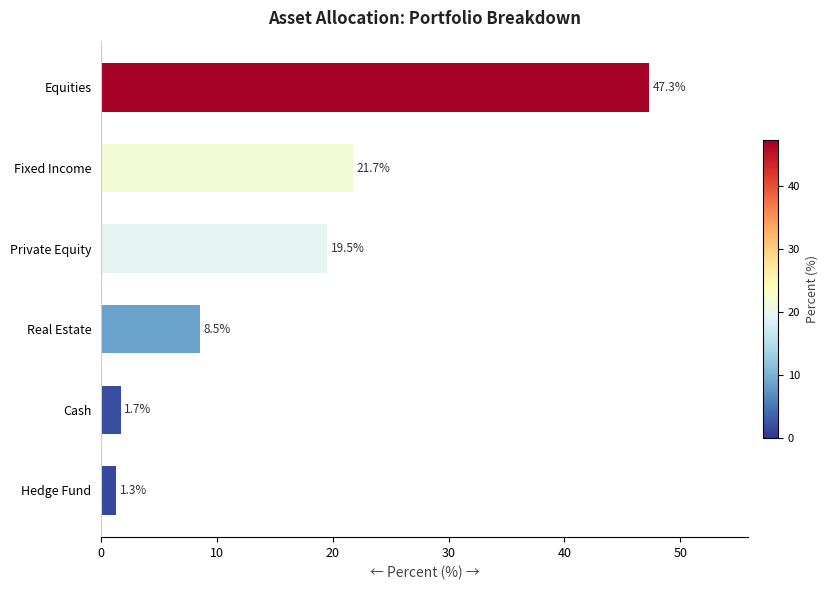

Which has a higher value, Real Estate or Cash?

Real Estate